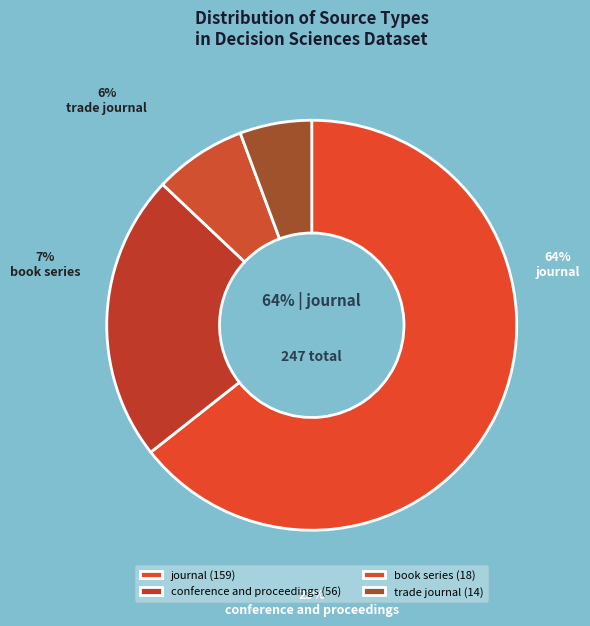

Count the number of slices in the pie.

4